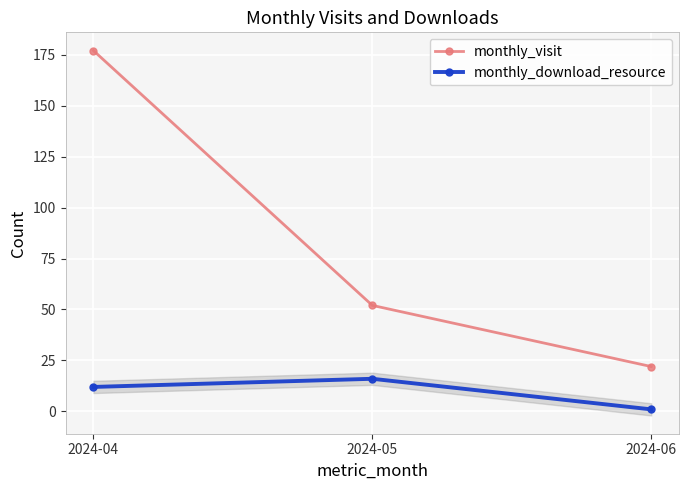

Rank the series by their average value, from lowest to highest.

monthly_download_resource, monthly_visit